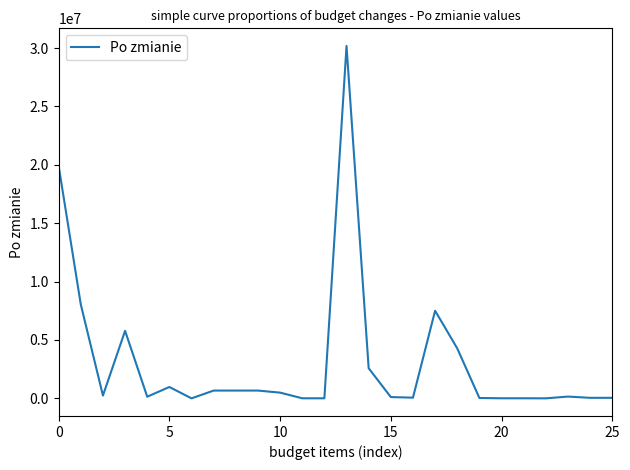

What is the maximum value shown in the chart?

30175742